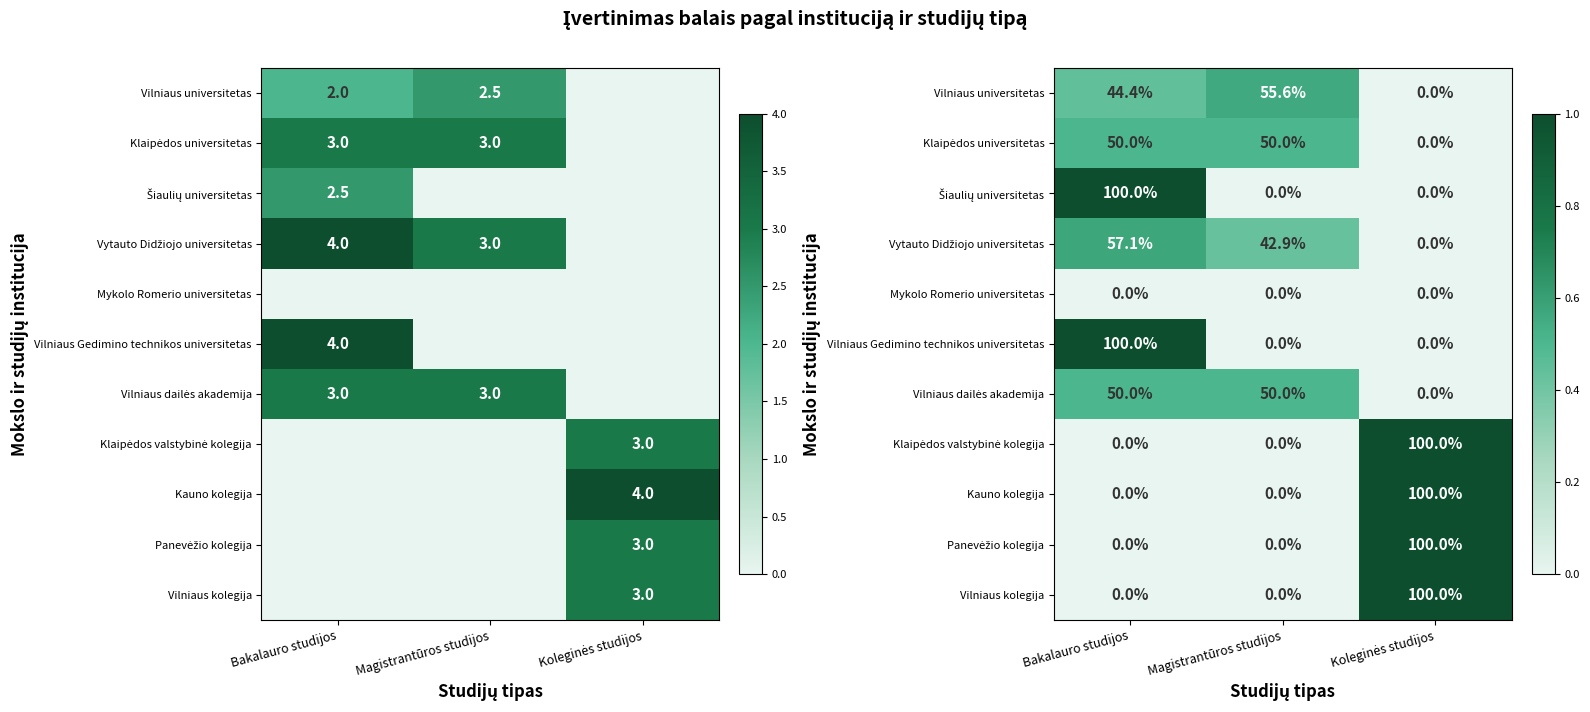

What is the greatest value displayed?

1.0